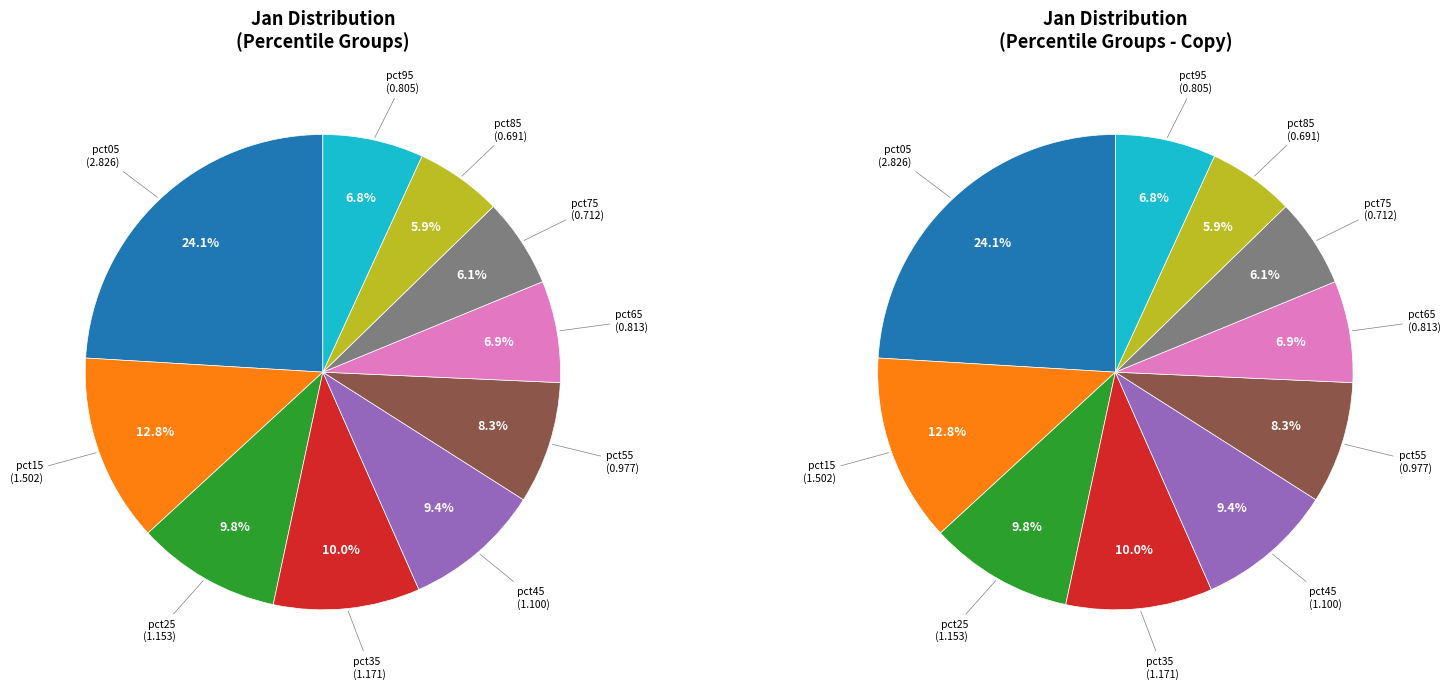

Is the sum of pct75 and pct65 greater than half?

No